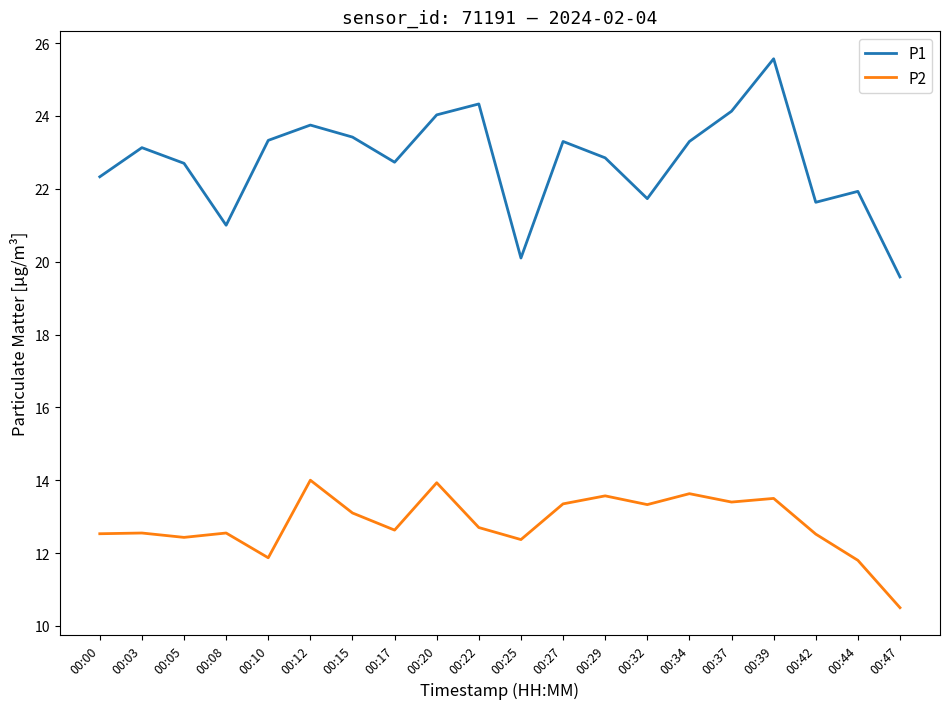

What is the minimum value for P2?

10.5